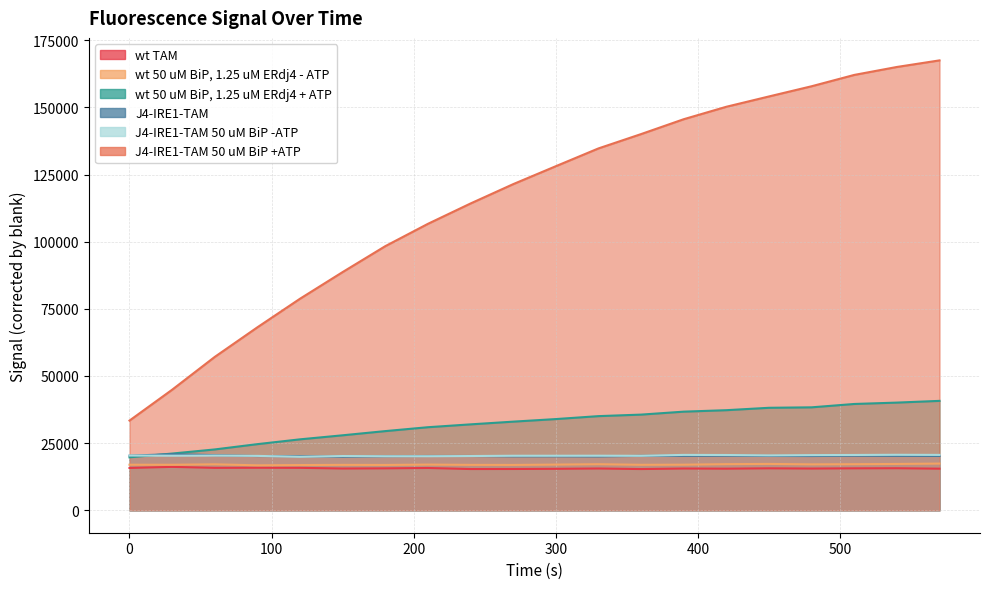

True or false: wt 50 uM BiP, 1.25 uM ERdj4 - ATP has a value of 28605 at 360.

False